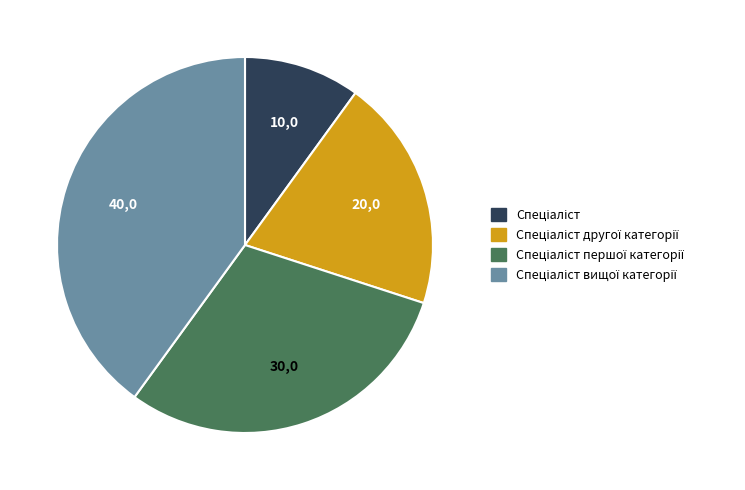

Count the number of slices in the pie.

4